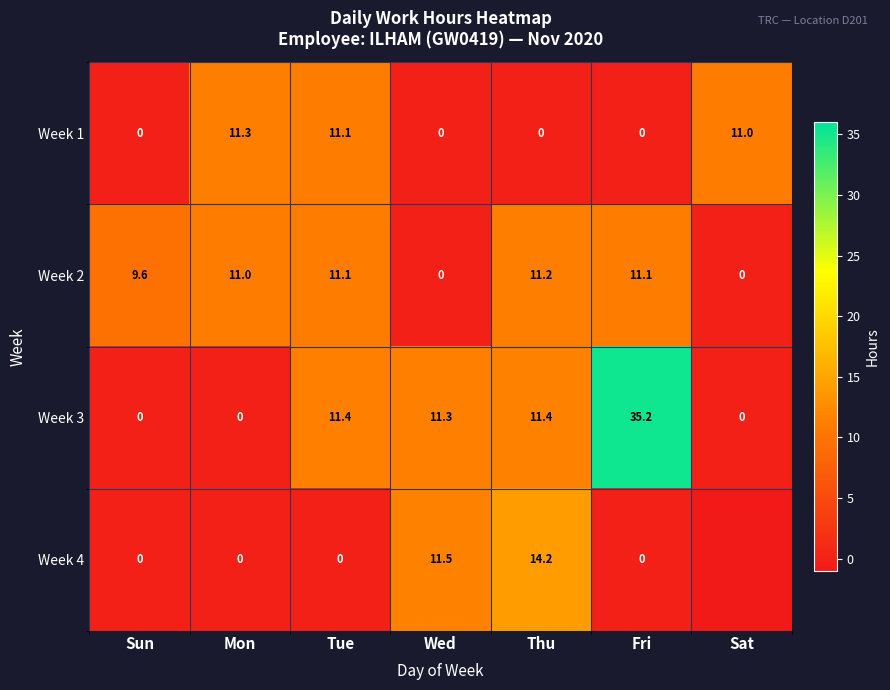

What is the difference between the second highest and minimum values in the Week 3 series?

11.4